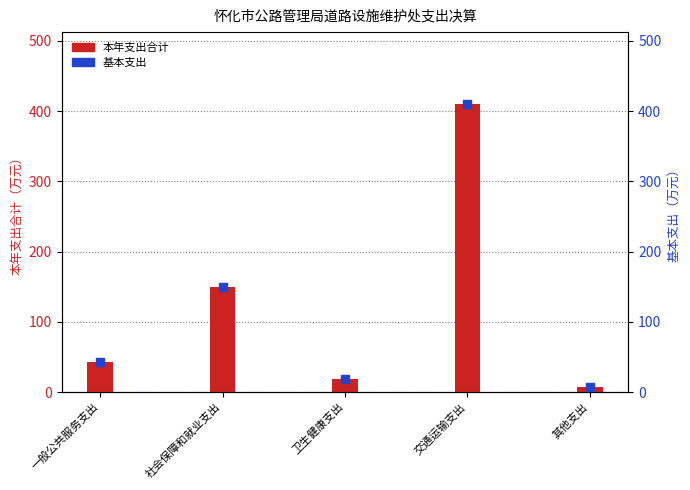

Which series reaches the maximum Y coordinate?

本年支出合计